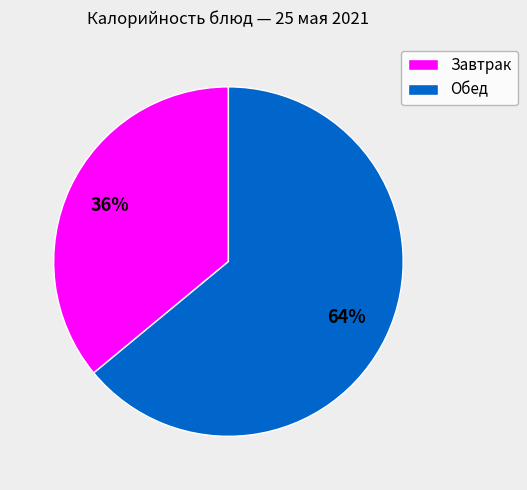

Approximately how many times larger is the value at Обед compared to Завтрак?

1.8